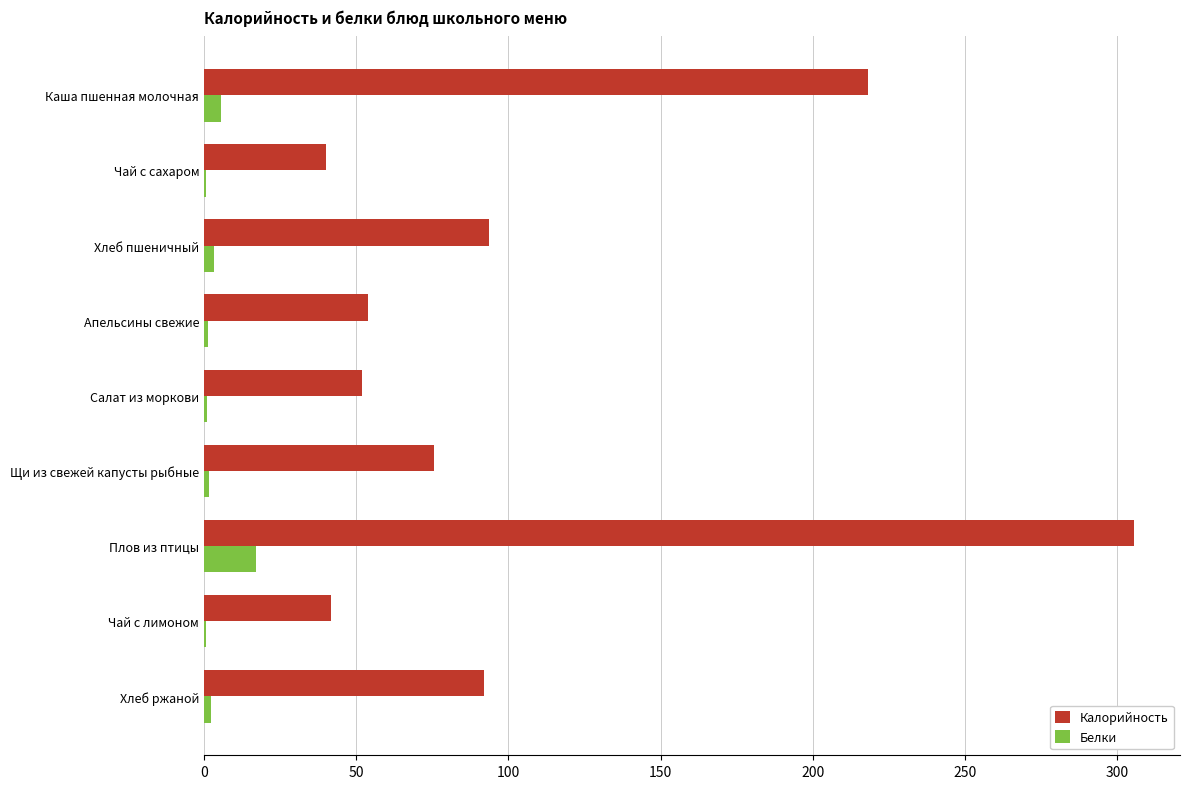

What is the sum of all Калорийность values?

972.0